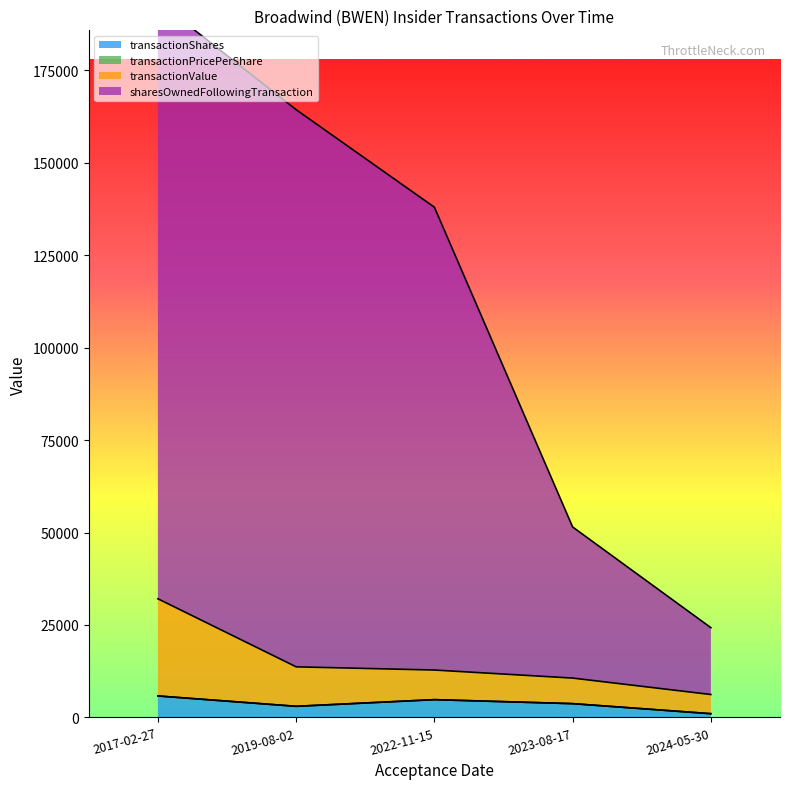

What is the label of the 4th point from the right?

2019-08-02